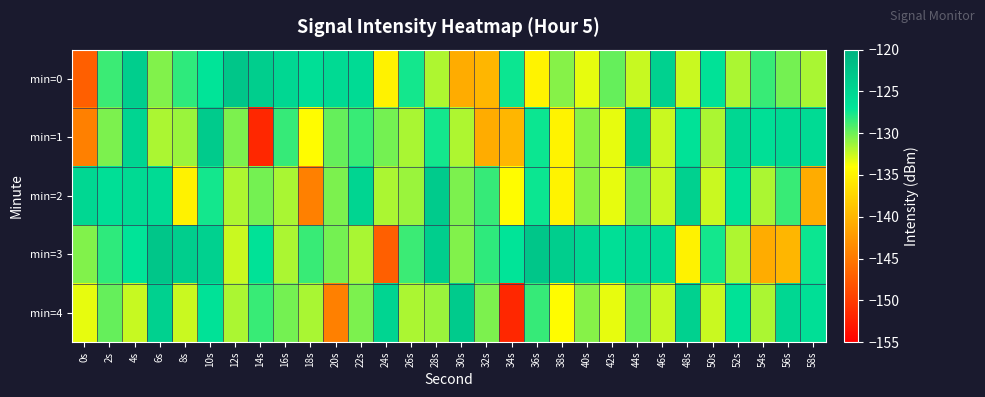

What is the difference between the highest and lowest values at 56s?

14.8